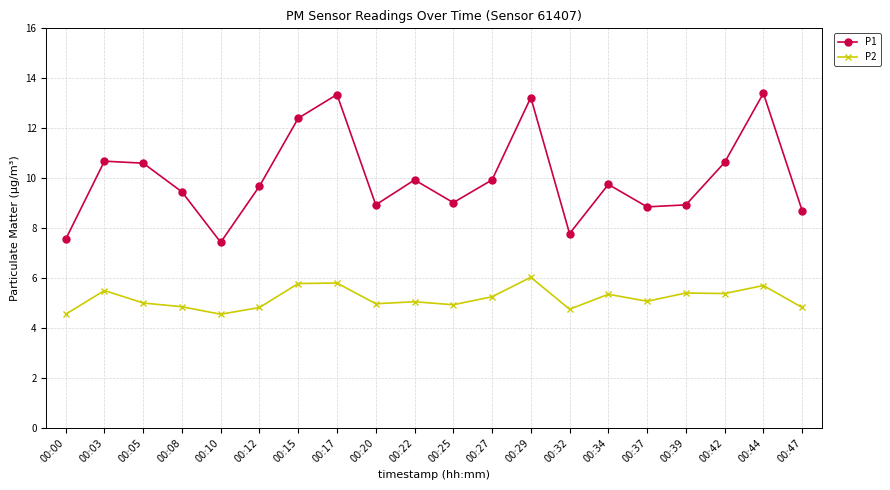

Where is the first local maximum for P2?

00:03